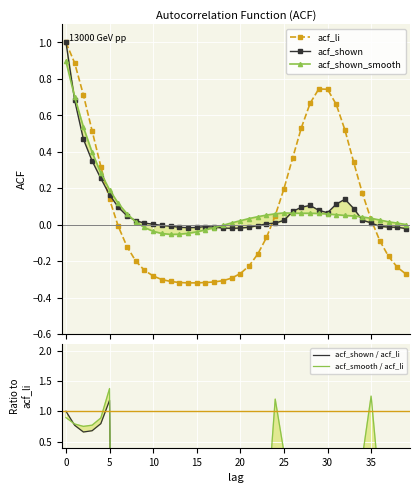

How many times do acf_li and acf_shown / acf_li cross each other?

7